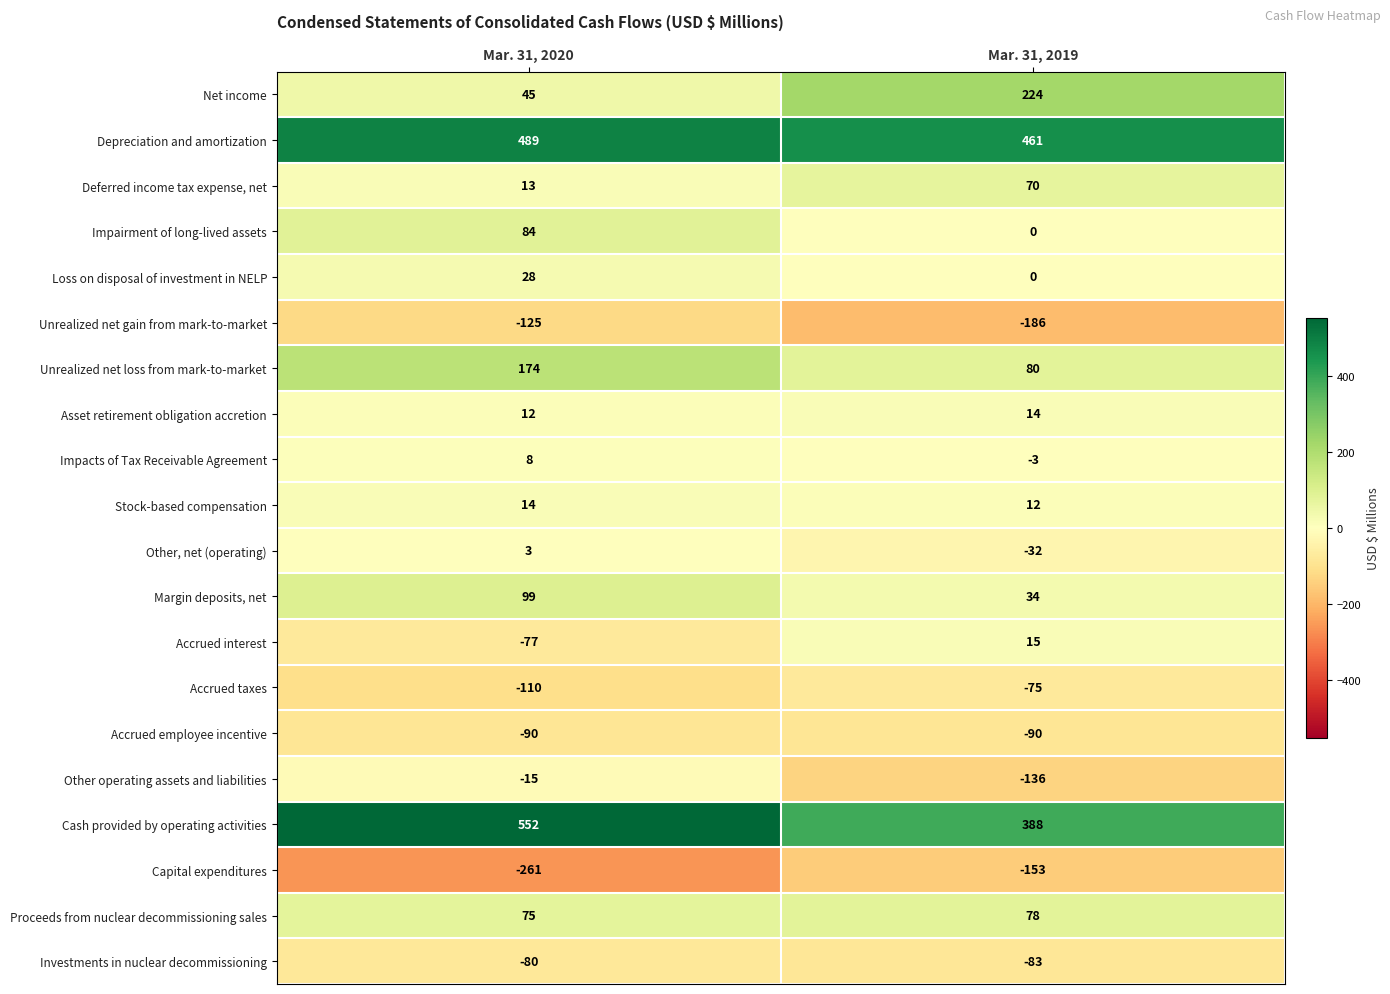

The Depreciation and amortization series shows 257 at Mar. 31, 2020. True or false?

False